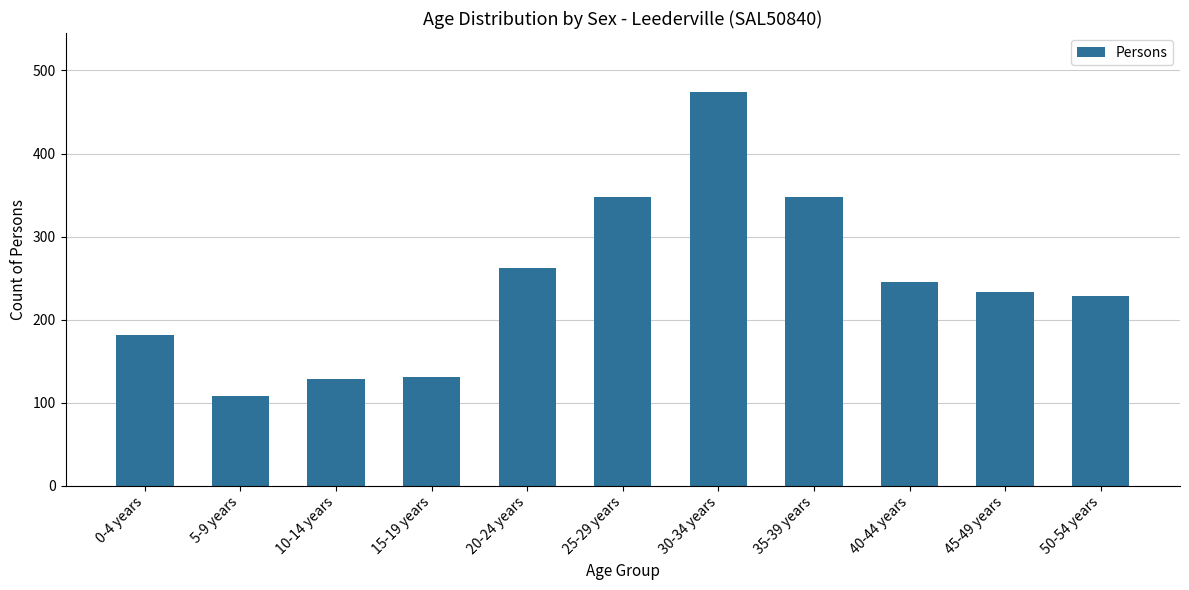

What is the label of the 5th bar from the left?

20-24 years